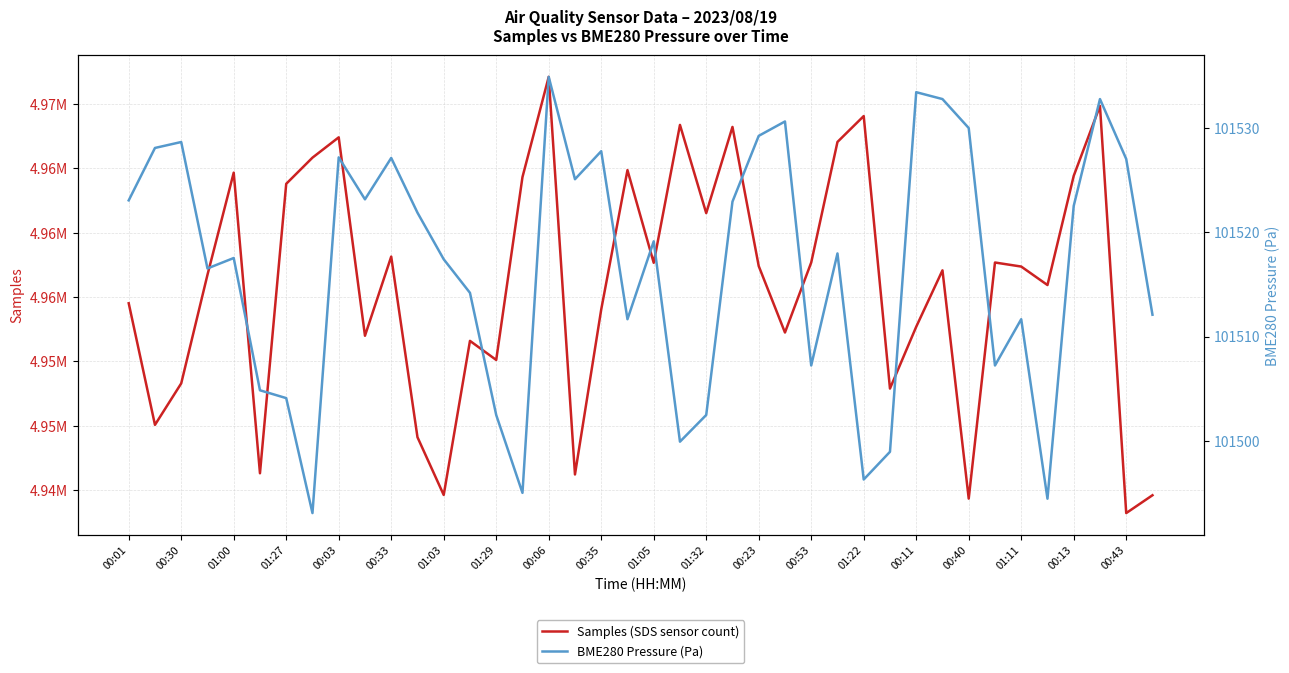

Which has a higher value, 01:11 or 35?

35